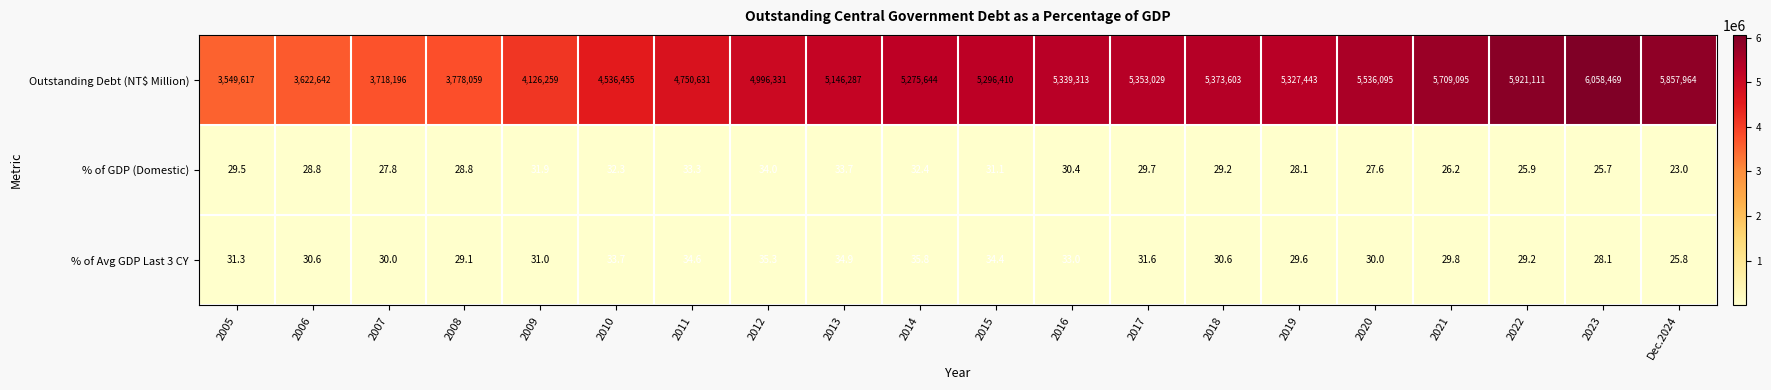

What is the spread (max minus min) of values at 2015?

5296378.9